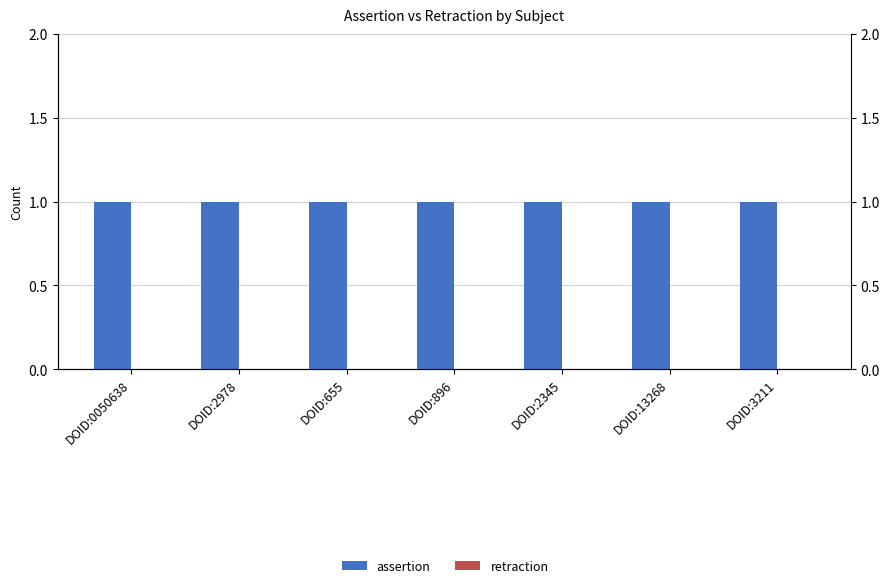

At how many categories does at least one series exceed 0?

7